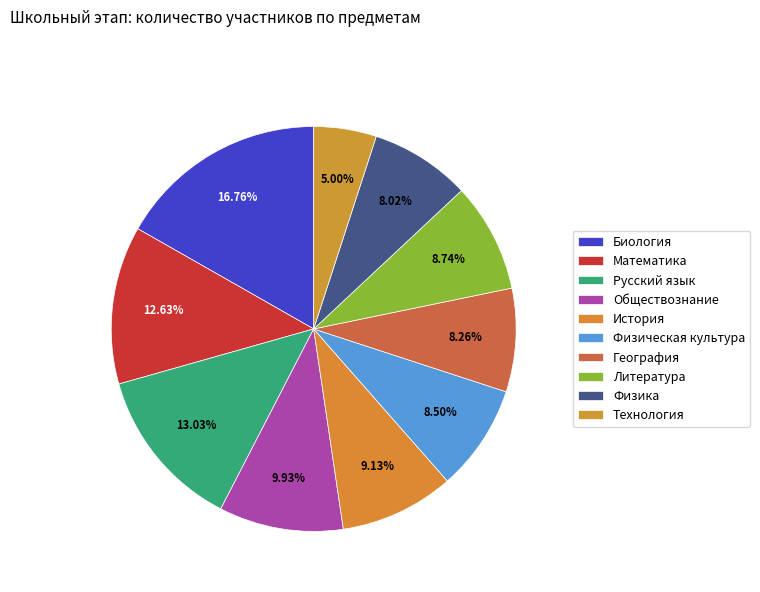

What percentage do Математика and Обществознание together represent?

22.6%